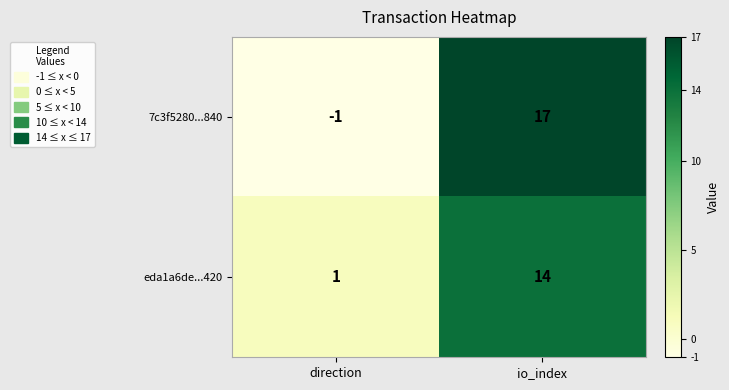

The value of 7c3f5280...840 at io_index is 17. True or false?

True